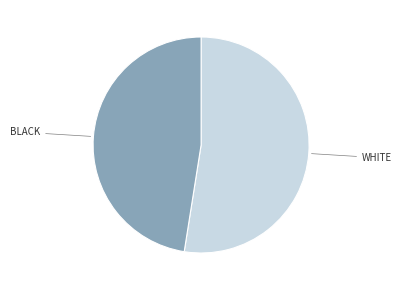

Is there any slice that represents more than half of the pie?

Yes